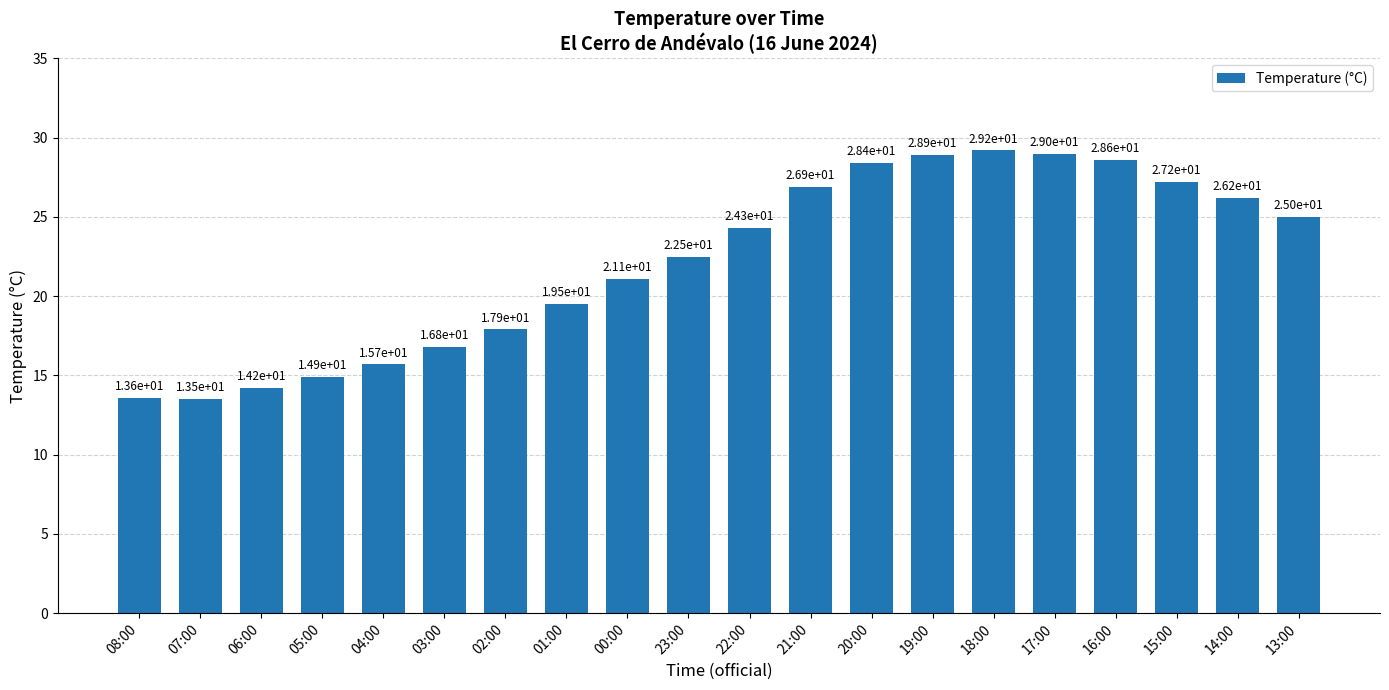

What is the sum of the values at 08:00 and 16:00?

42.2